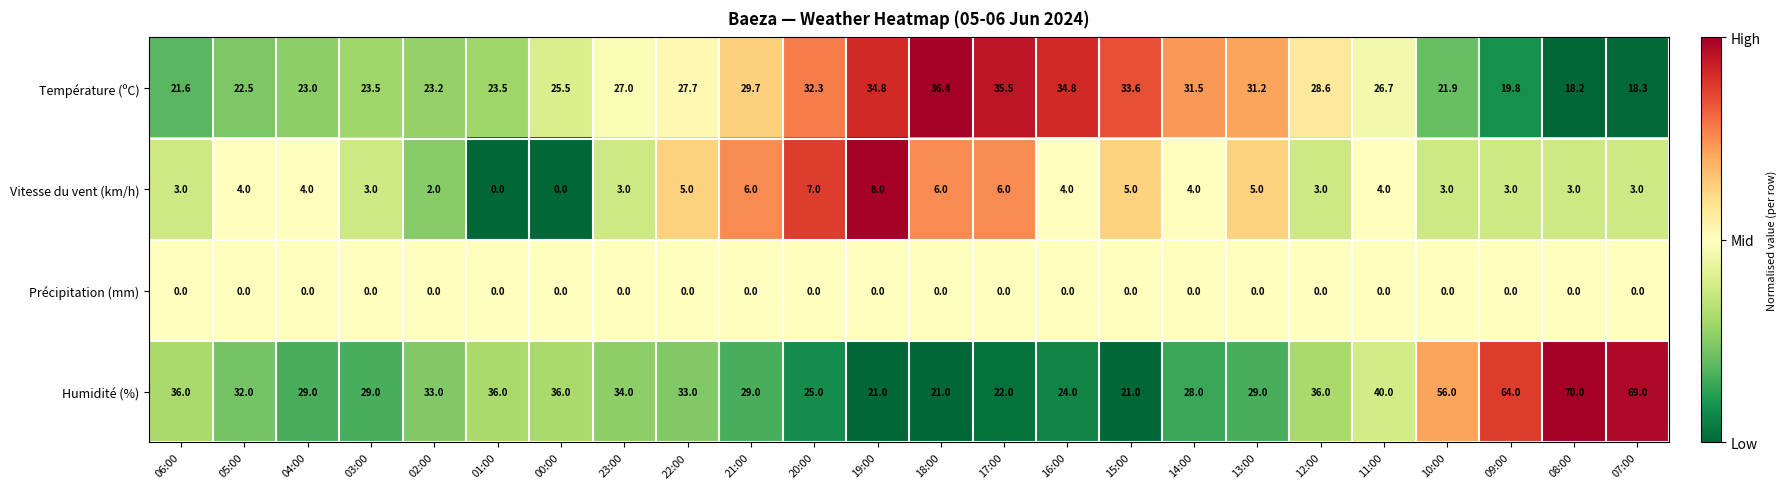

Is the value of Humidité (%) at 12:00 greater than the value of Température (ºC) at 12:00?

Yes